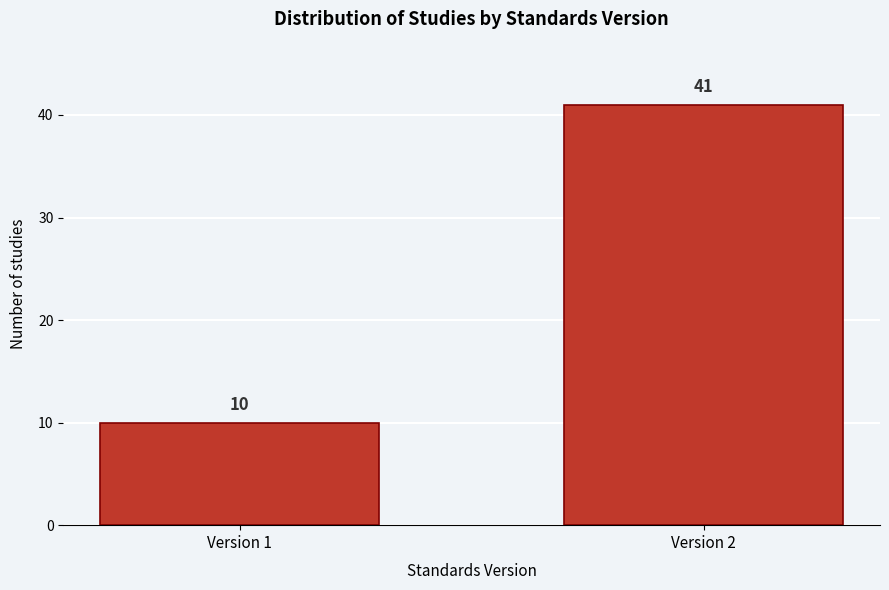

Reading left to right, list all the values displayed in this chart.

Version 1=10	Version 2=41